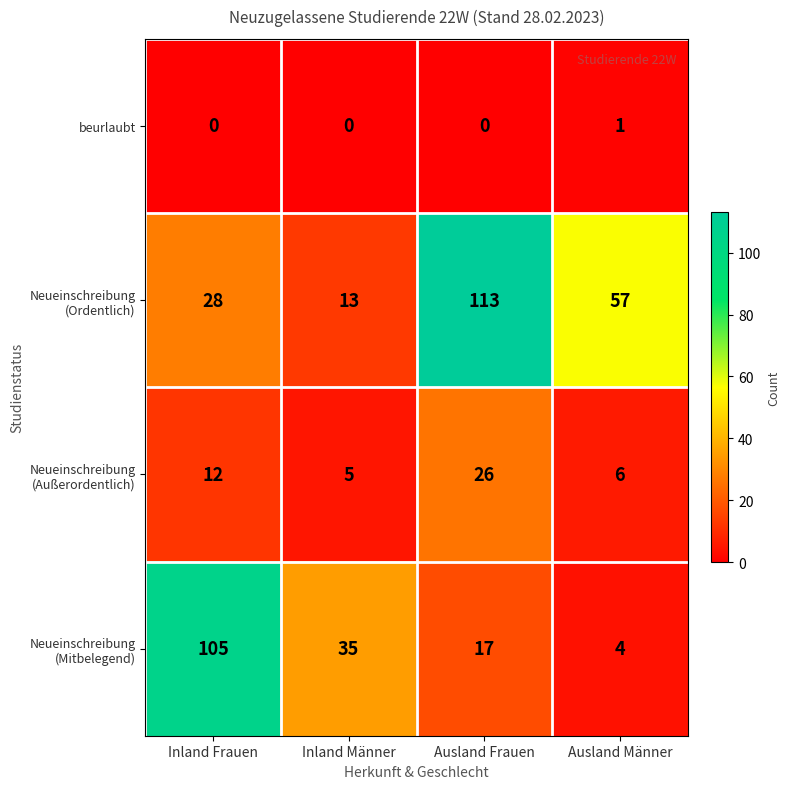

The value of beurlaubt at Inland Frauen is 1. True or false?

False